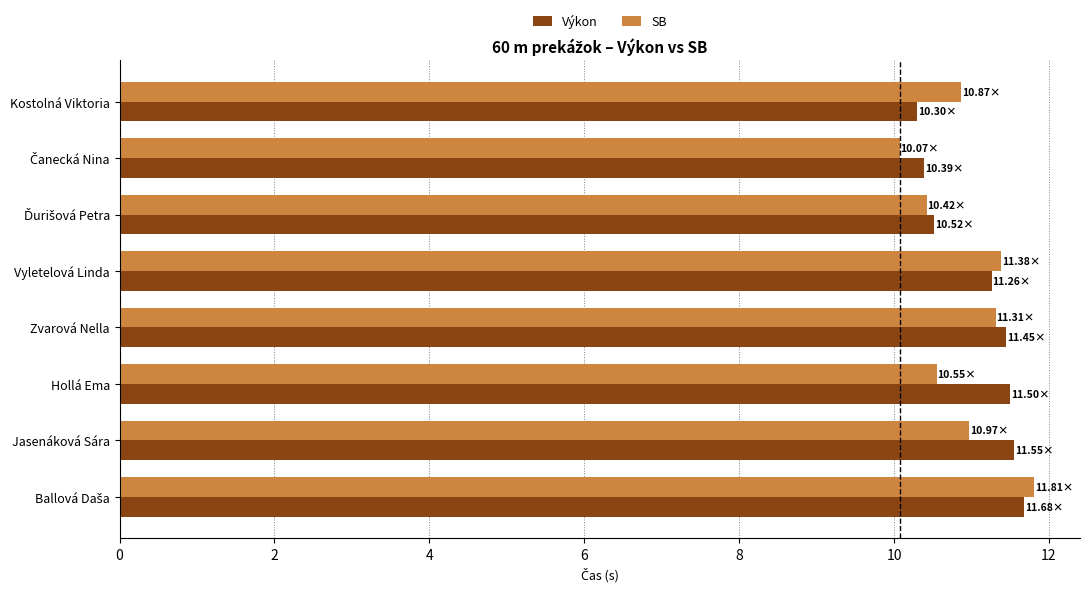

What is the sum of all Výkon values?

88.7